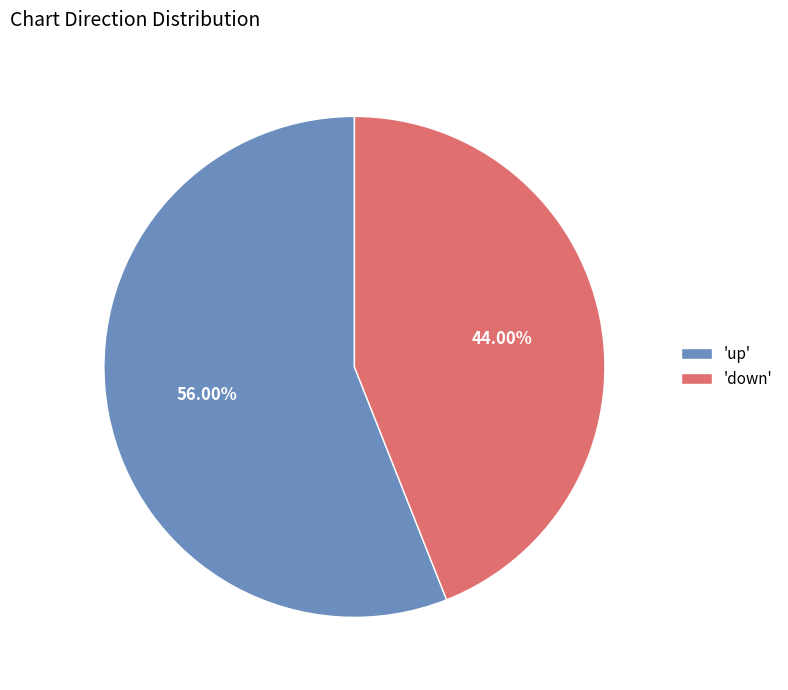

Do 'up' and 'down' together represent more than half of the pie?

Yes